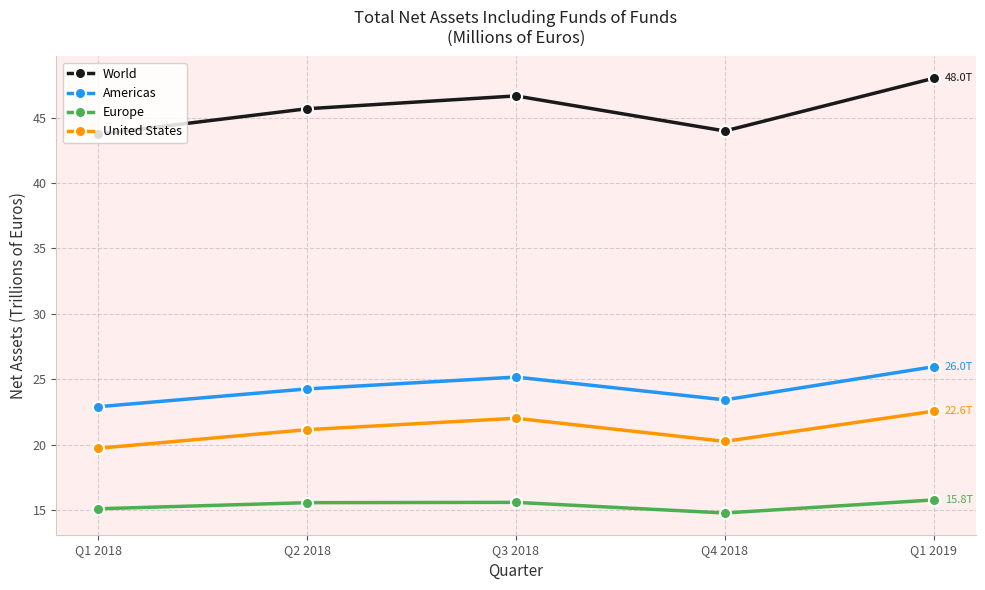

Reading left to right, extract all data points from this chart.

World: Q1 2018=43.7	Q2 2018=45.7	Q3 2018=46.7	Q4 2018=44.0	Q1 2019=48.0
Americas: Q1 2018=22.9	Q2 2018=24.3	Q3 2018=25.2	Q4 2018=23.4	Q1 2019=26.0
Europe: Q1 2018=15.1	Q2 2018=15.6	Q3 2018=15.6	Q4 2018=14.8	Q1 2019=15.8
United States: Q1 2018=19.7	Q2 2018=21.1	Q3 2018=22.0	Q4 2018=20.2	Q1 2019=22.6